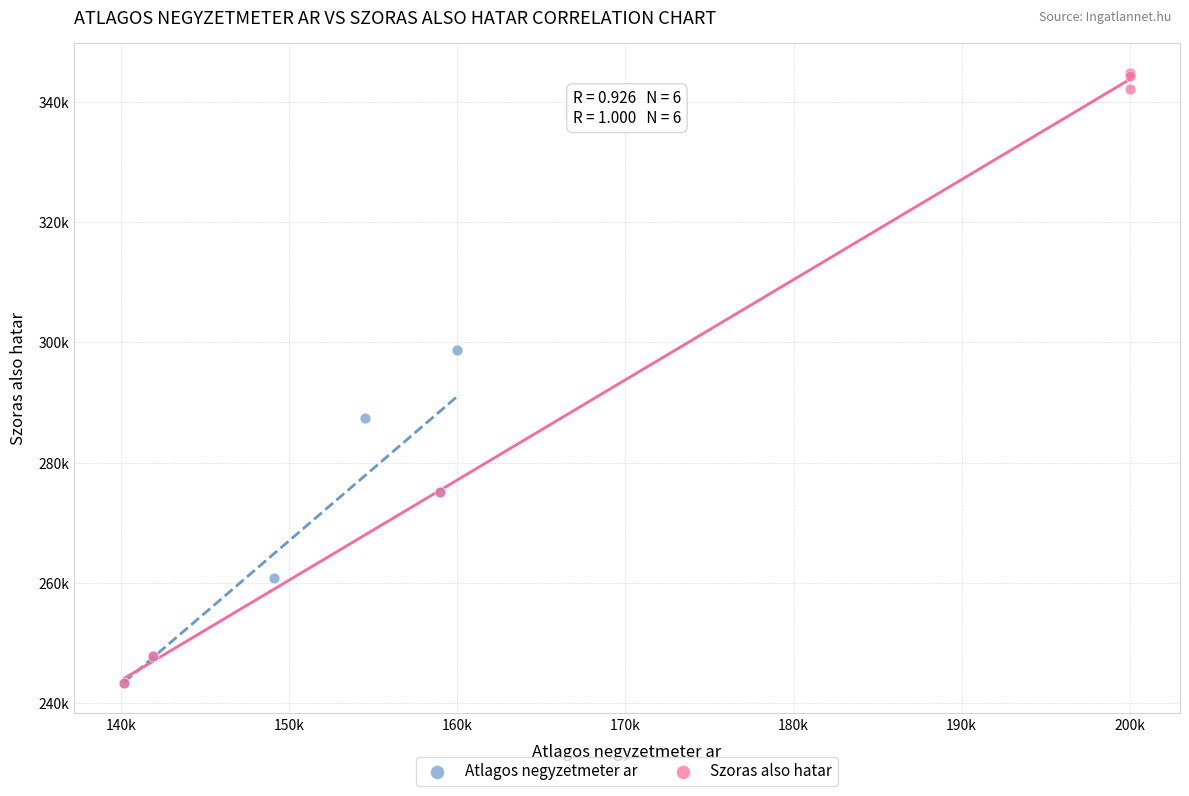

Which series has the widest spread of Y values?

Szoras also hatar